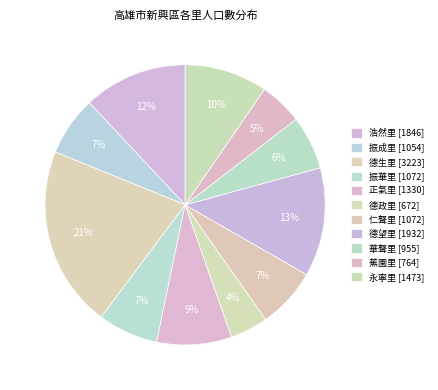

True or false: 德望里 accounts for 21% of the total.

False